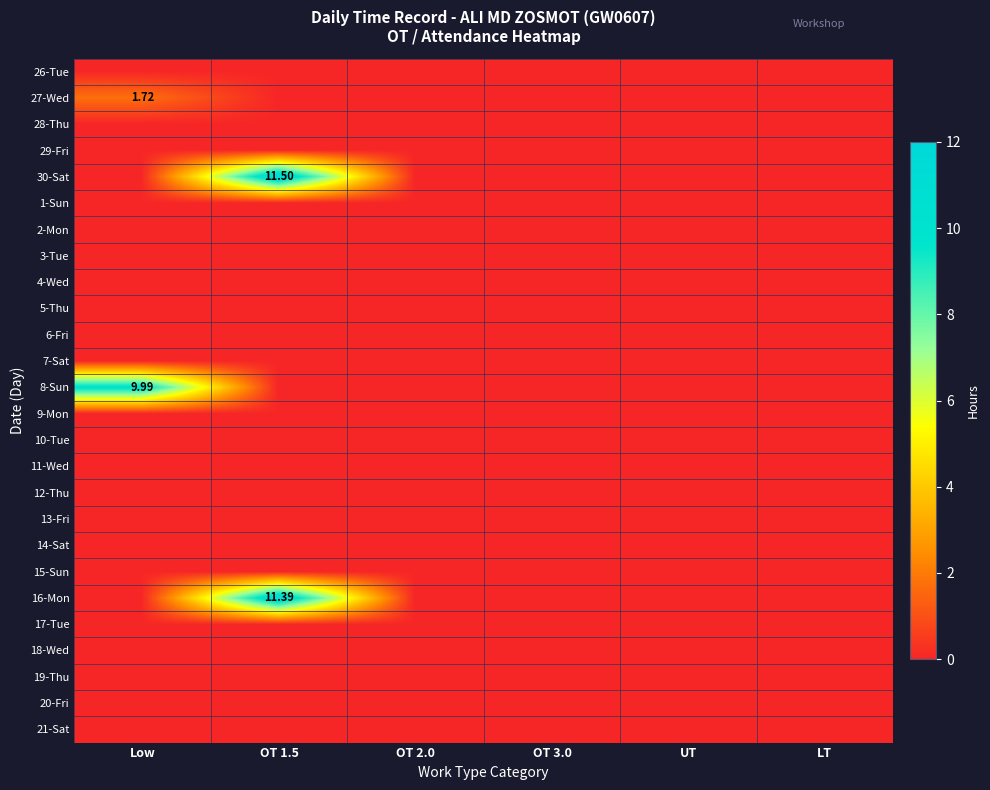

Which series has the largest range (max minus min)?

30-Sat